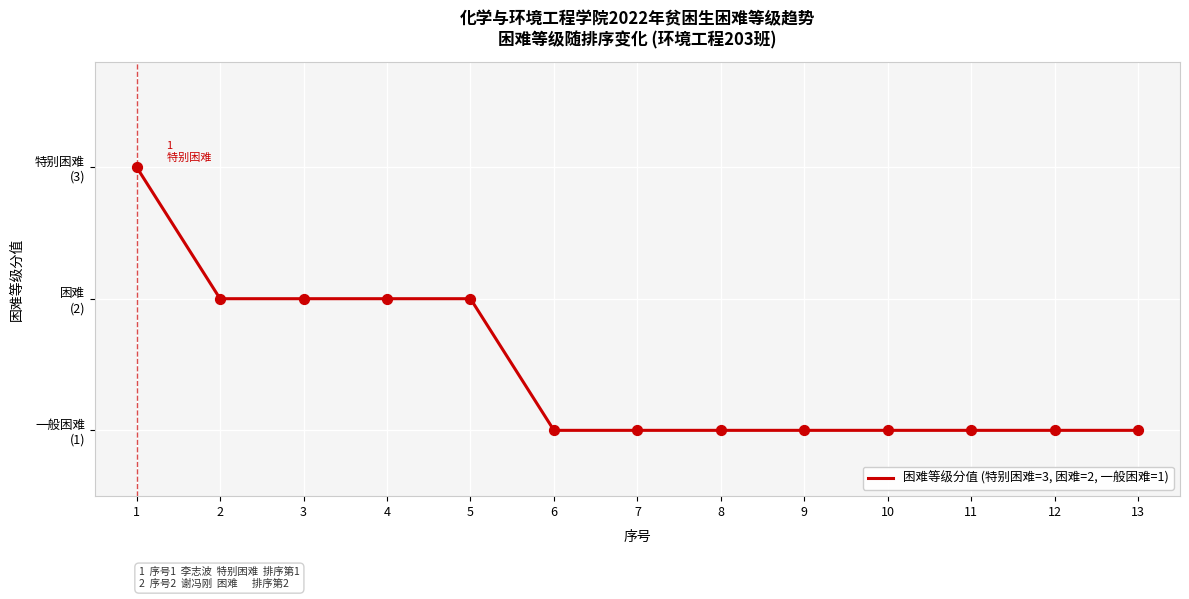

Which has a higher value, 9 or 1?

1